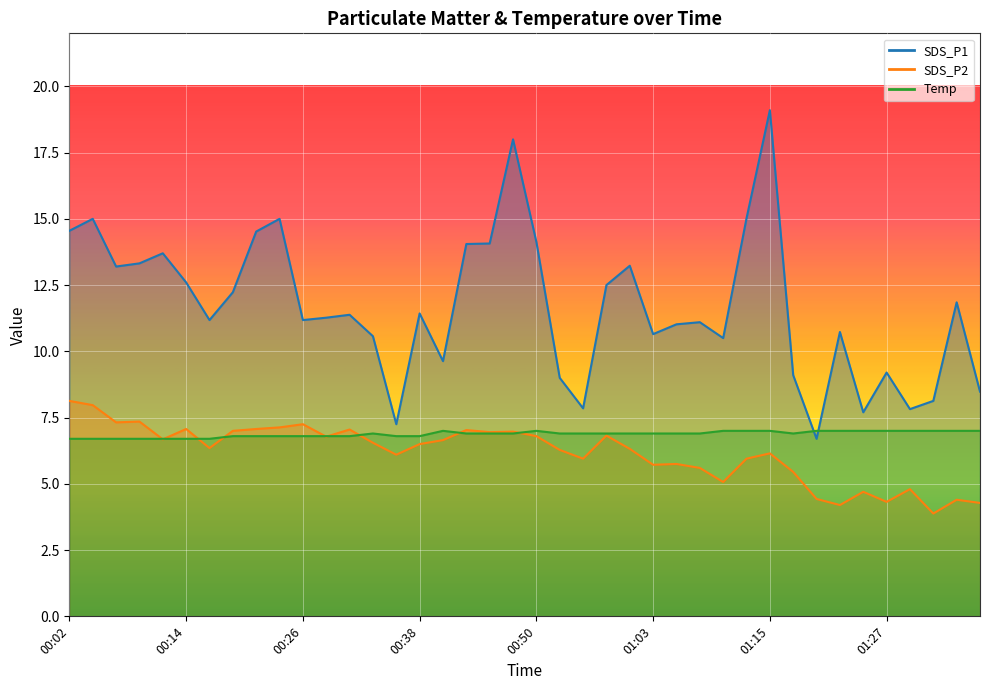

Rank the series at 00:14 from highest to lowest value.

SDS_P1, SDS_P2, Temp